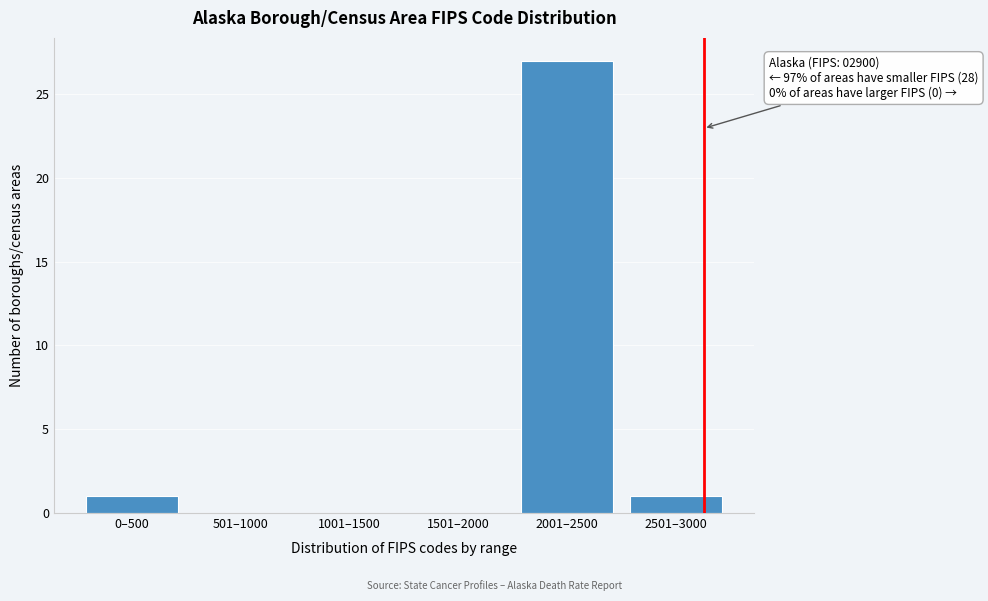

Reading left to right, what are all the values shown in this chart?

0–500=1	501–1000=0	1001–1500=0	1501–2000=0	2001–2500=27	2501–3000=1